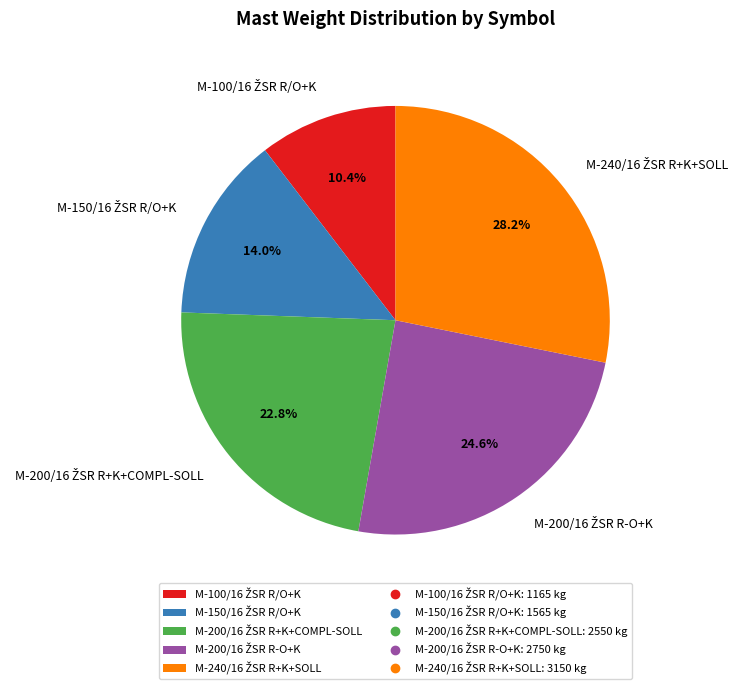

Is there any slice that represents more than half of the pie?

No